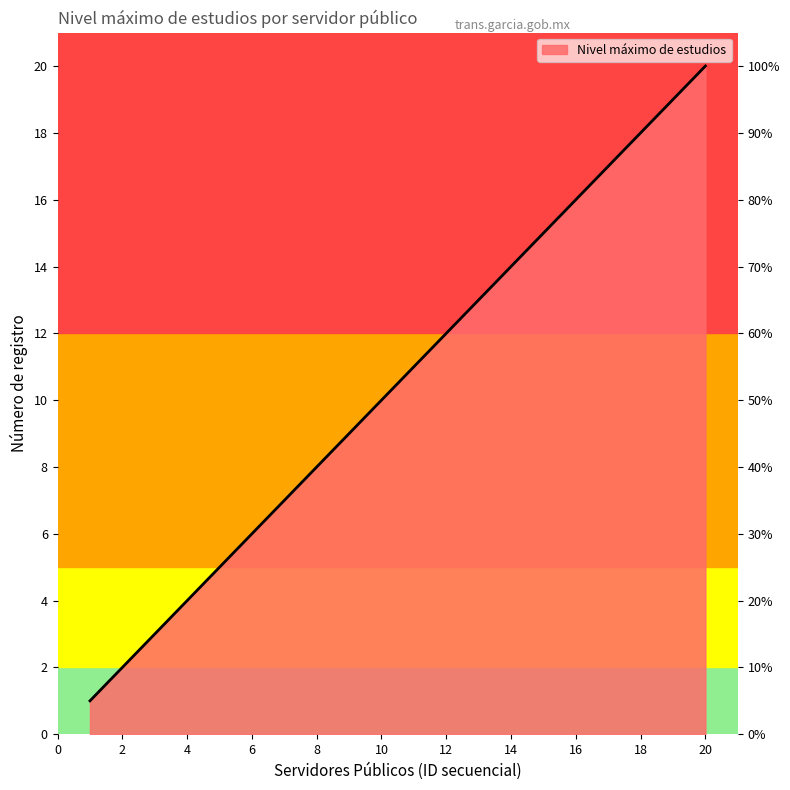

The chart shows a value of 7 at María Elena Lomeli. True or false?

False